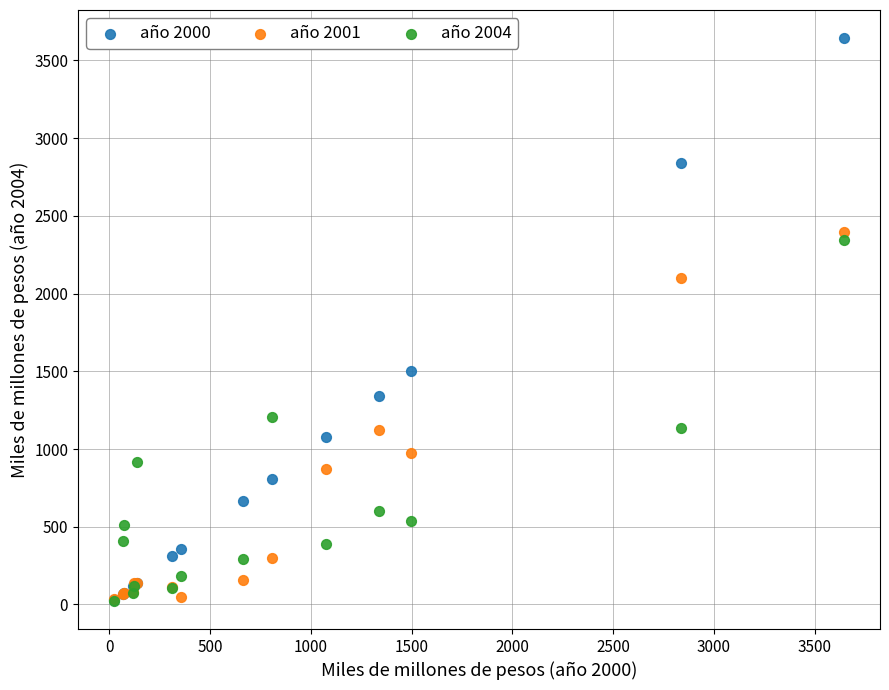

Across all series, what Y value is closest to 1833?

2098.2